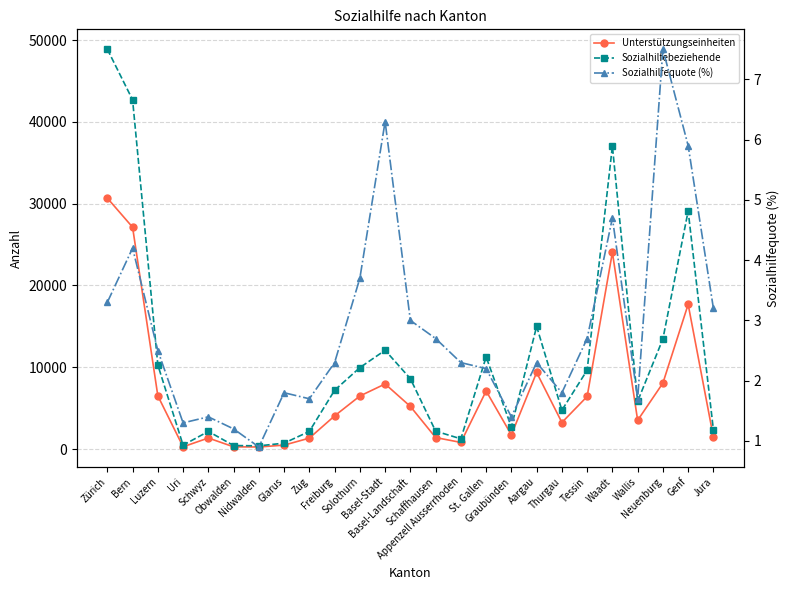

What are all the series names shown in the legend?

Unterstützungseinheiten, Sozialhilfebeziehende, Sozialhilfequote (%)